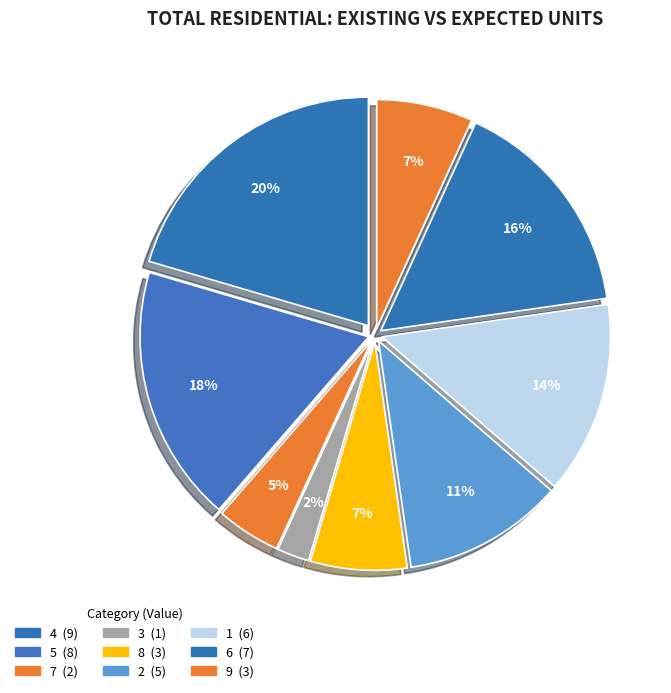

Which category has the biggest portion of the pie?

4